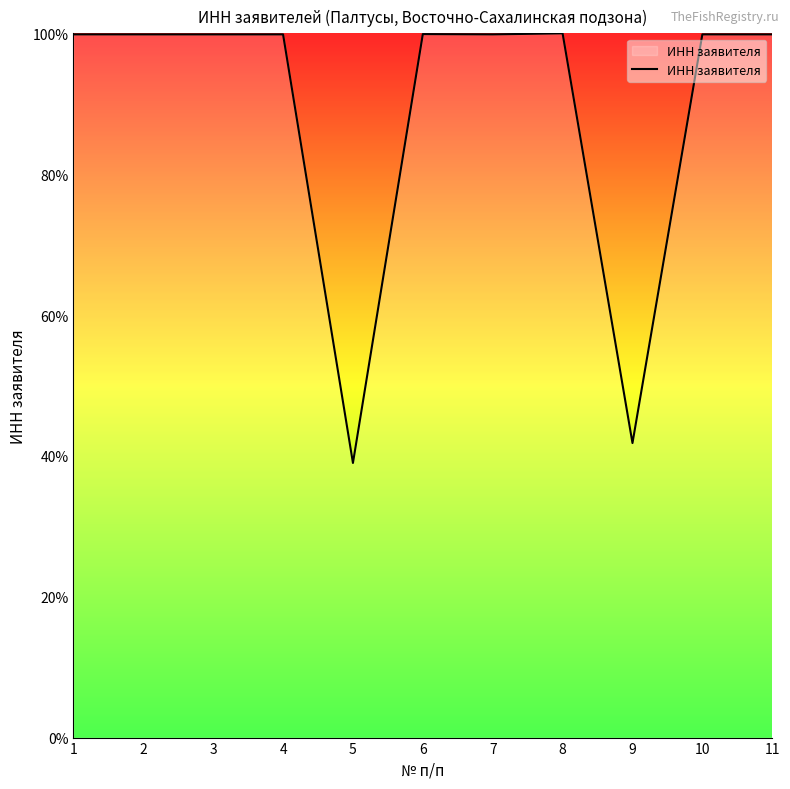

Does the chart display data point markers on the line(s)?

No